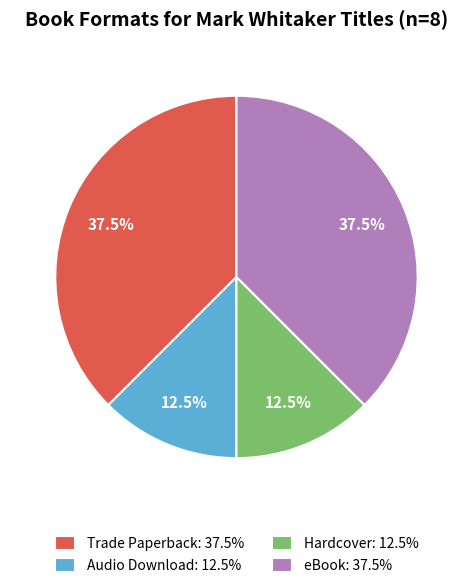

Combined, do Audio Download: 12.5% and Hardcover: 12.5% account for over 50%?

No